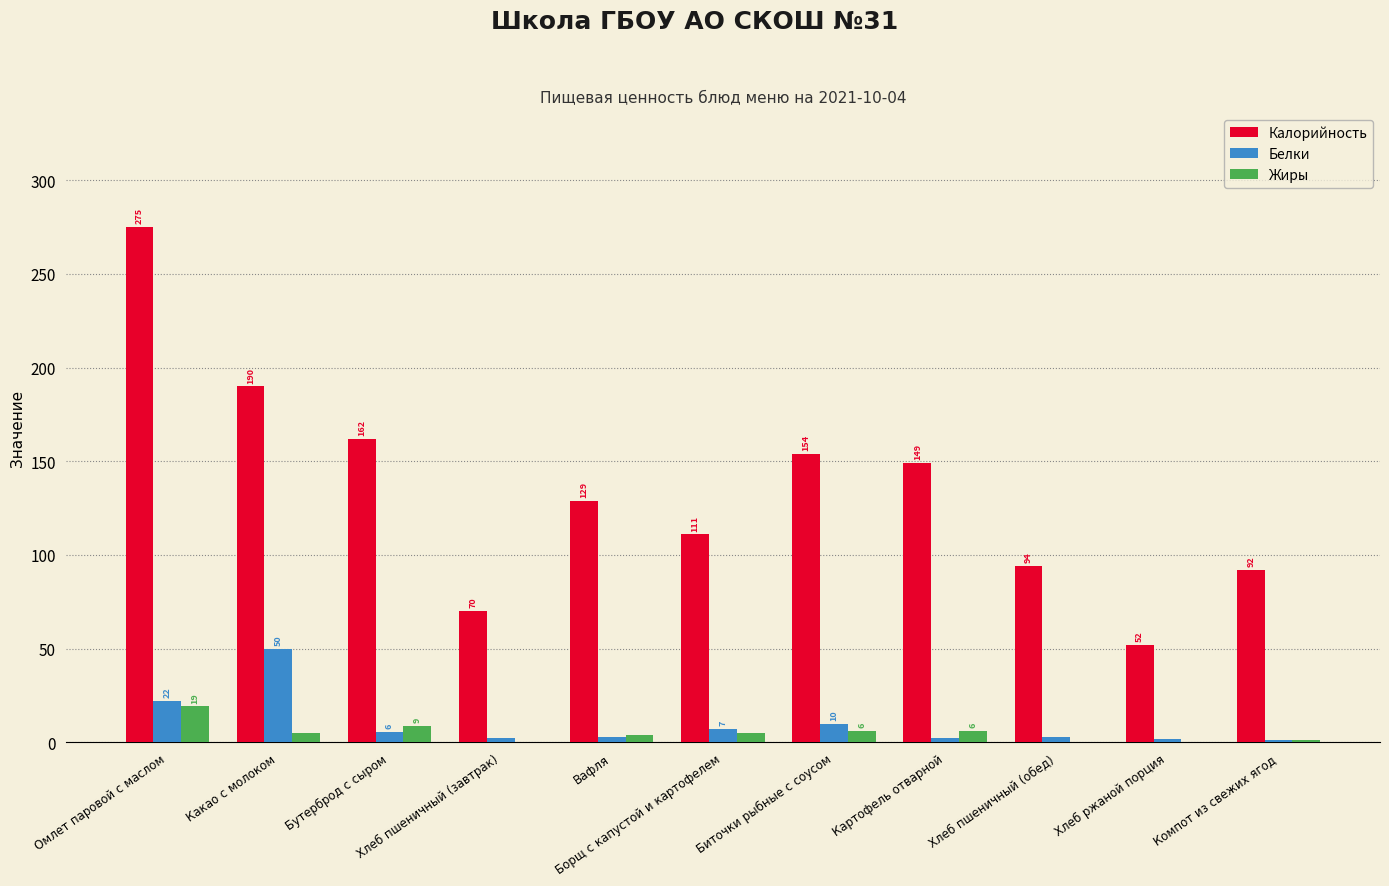

What is the greatest value displayed?

275.2